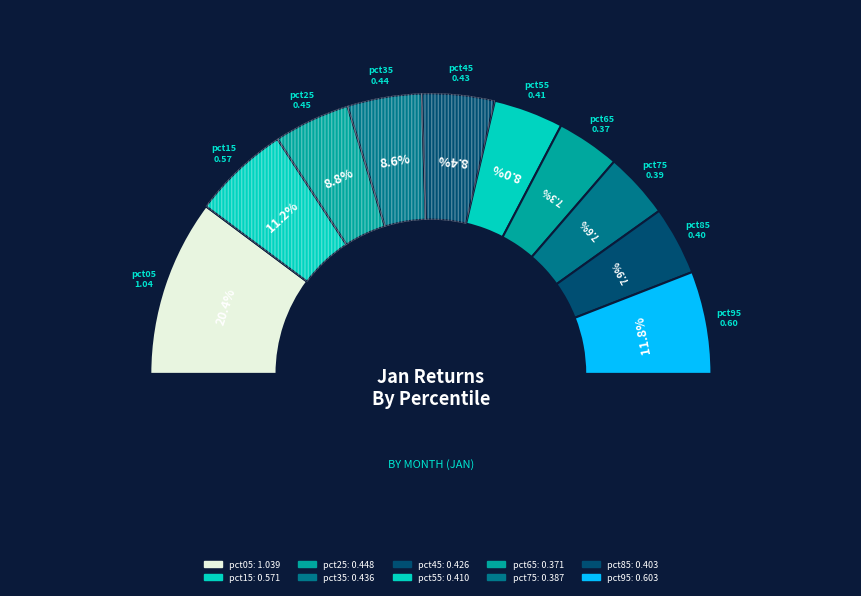

How many segments does this pie chart have?

10